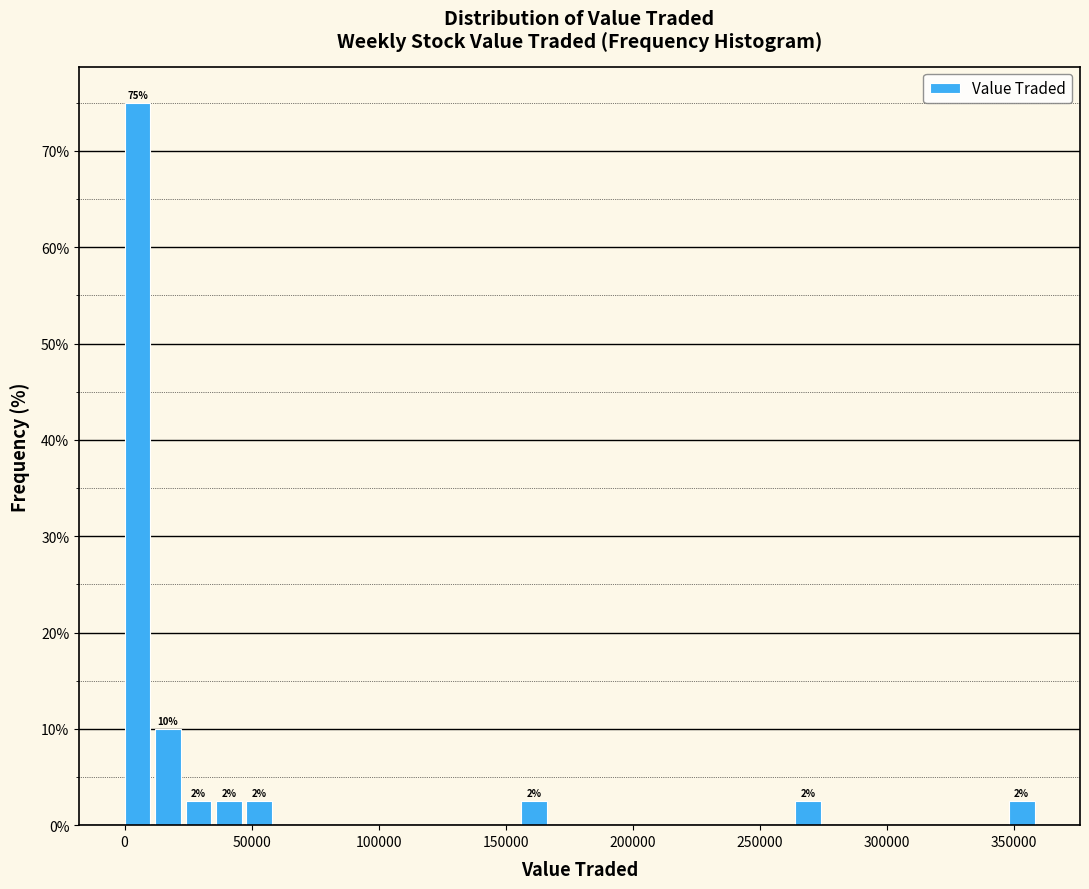

Around what value on the x-axis is the tallest bar? Give the approximate position of its centre, as read against the axis.

5000